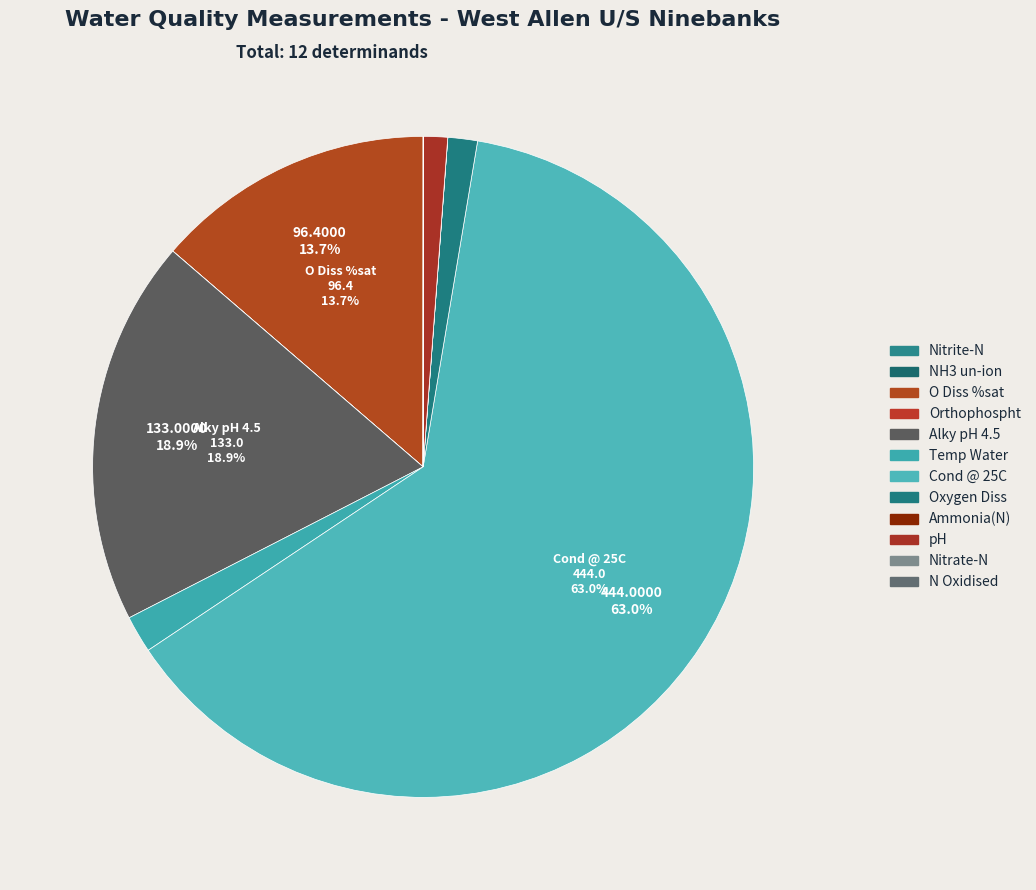

How many slices are in this pie chart?

12